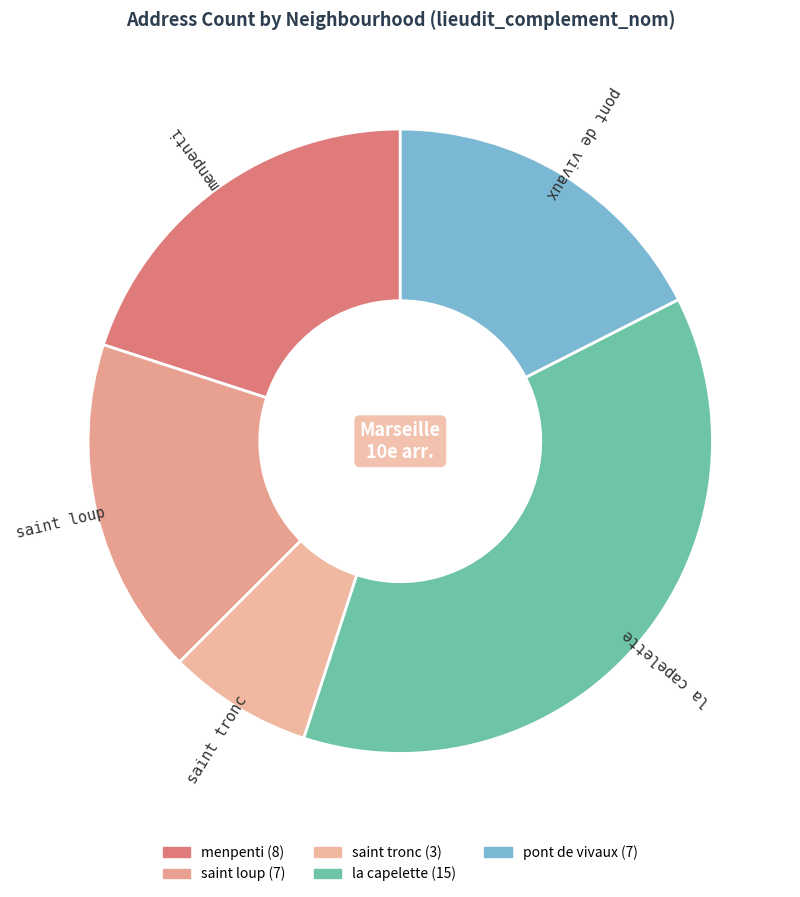

Which slice is the largest?

la capelette